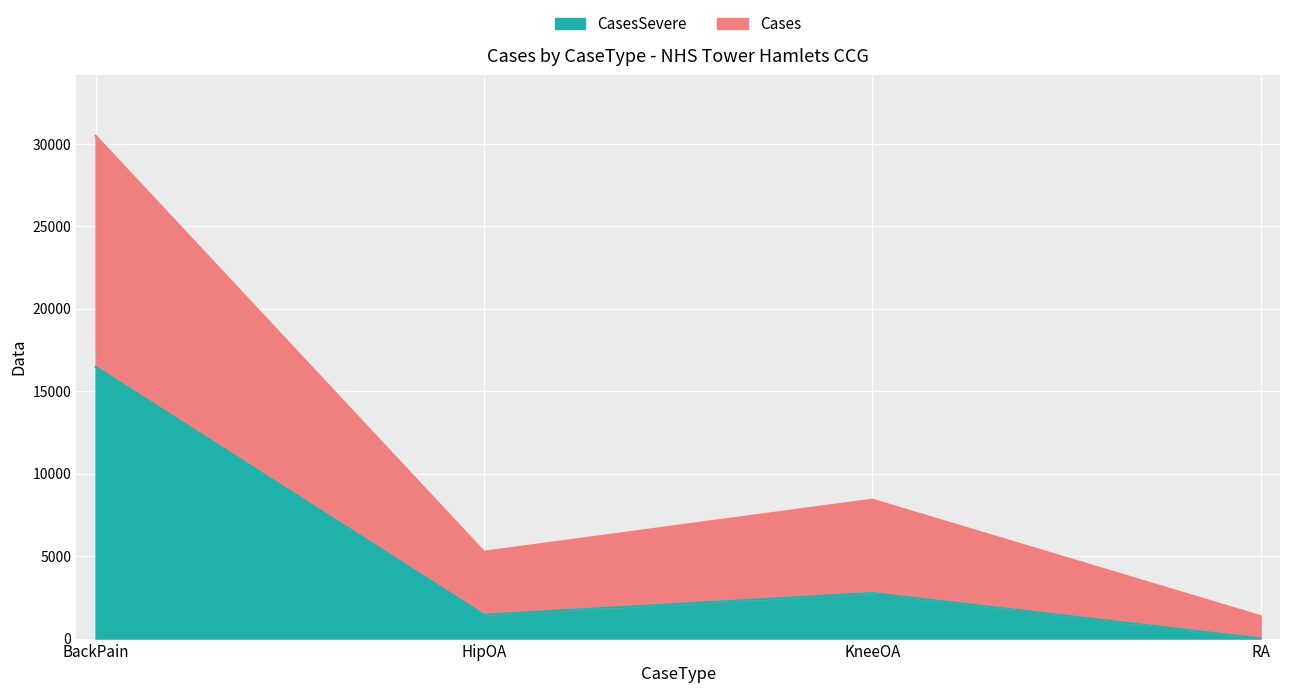

Is it true that CasesSevere equals 5832 at BackPain?

False